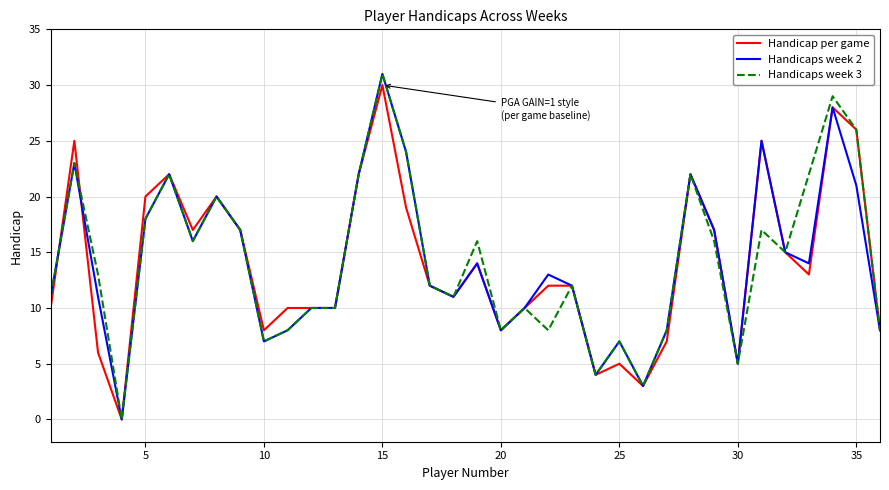

What is the difference between the maximum and minimum values in the Handicaps week 3 series?

31